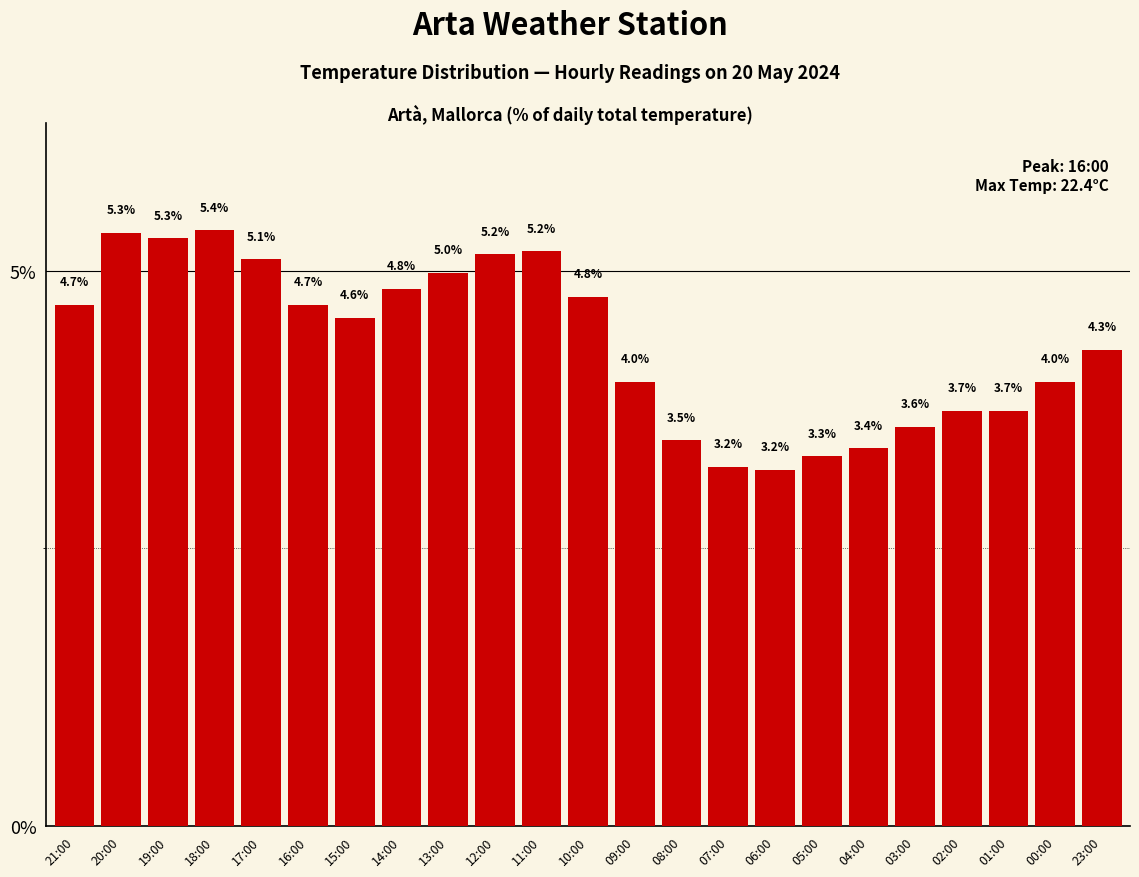

Which category has the highest value across all series?

18:00